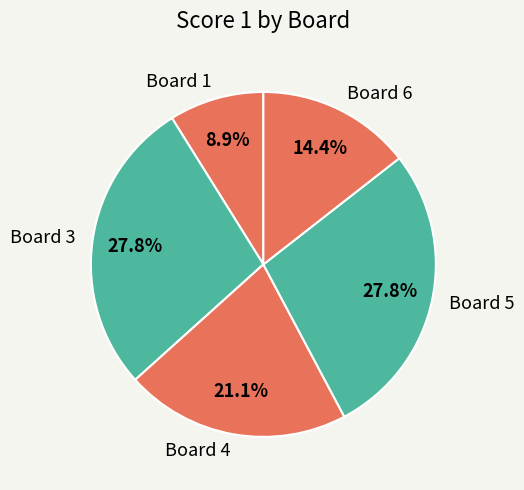

Does Board 1 account for over 50% of the chart?

No